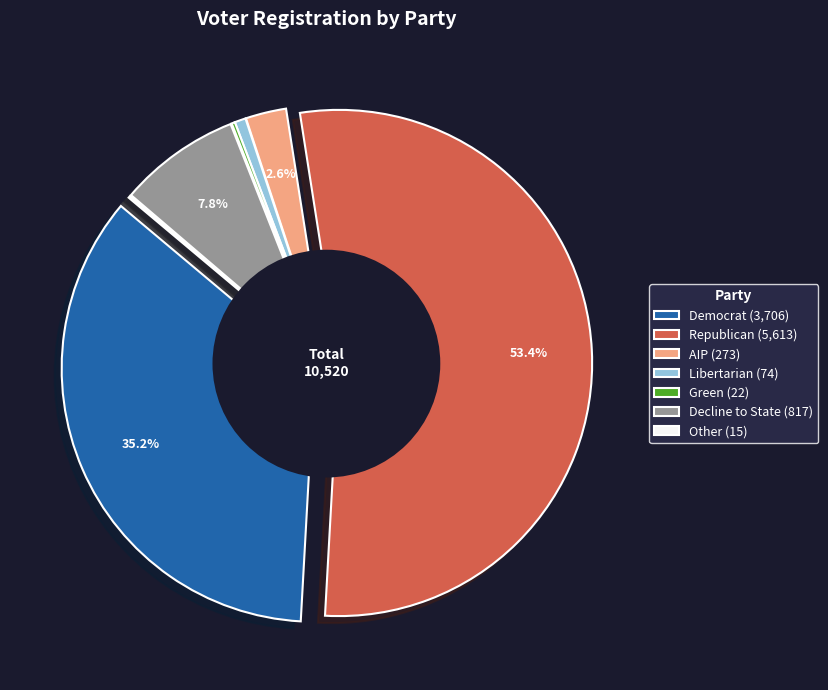

To the nearest percent, what is the difference between the largest and smallest slice percentages?

53%